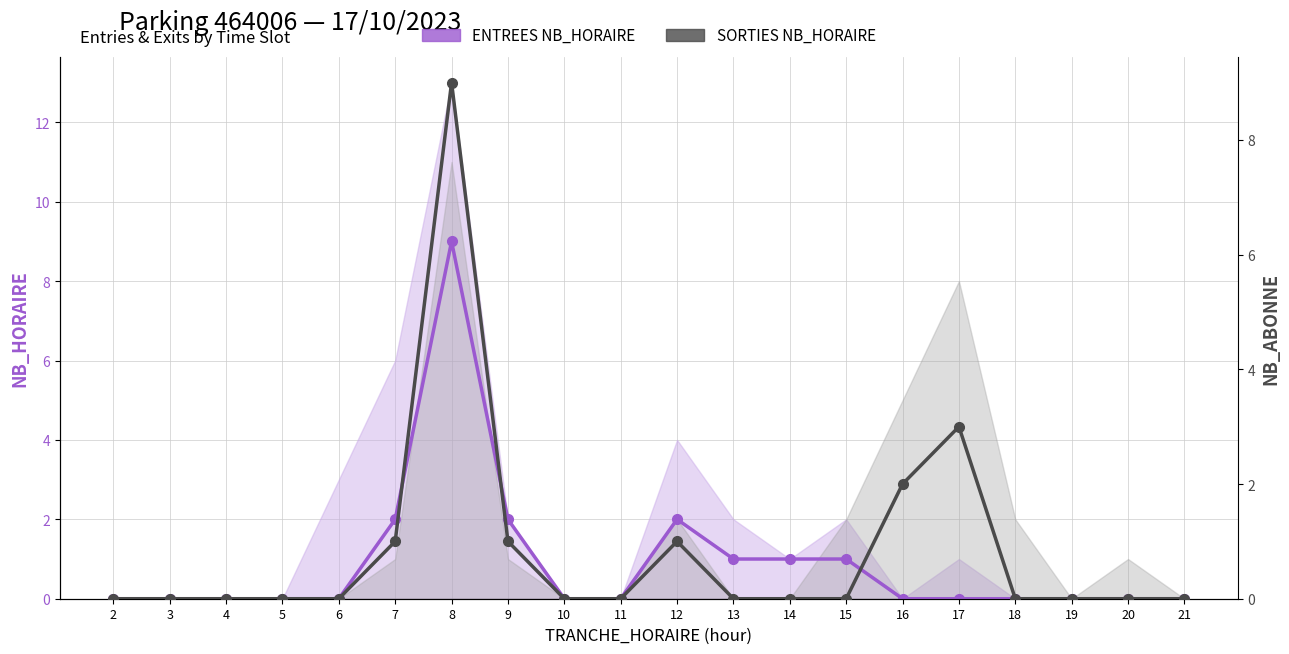

Where is SORTIES NB_HORAIRE nearest to the value 4?

17